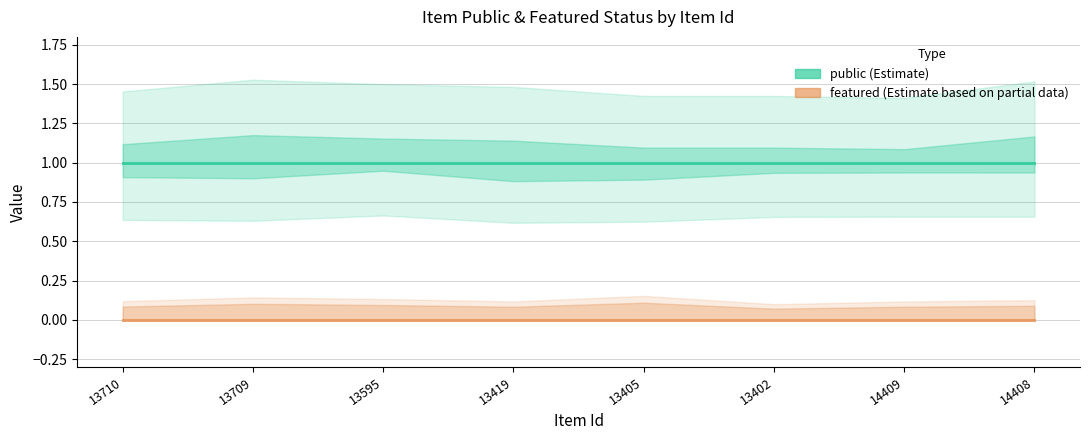

What is the difference between the highest and lowest values at 13709?

1